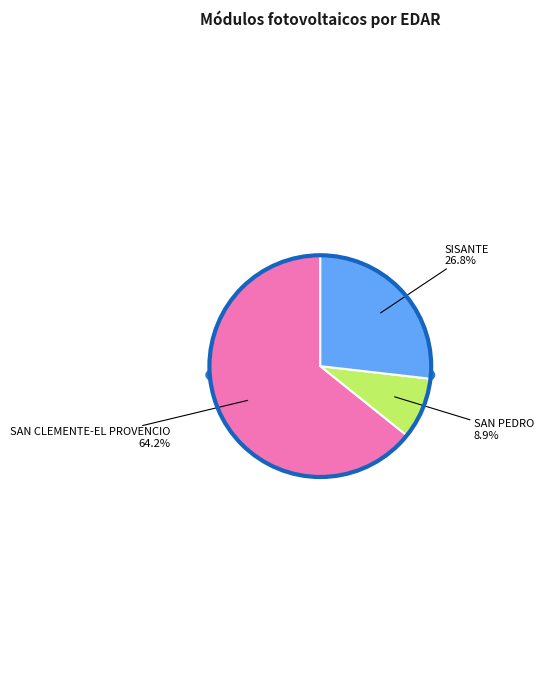

To the nearest percent, what percentage of the pie is SAN PEDRO?

9%